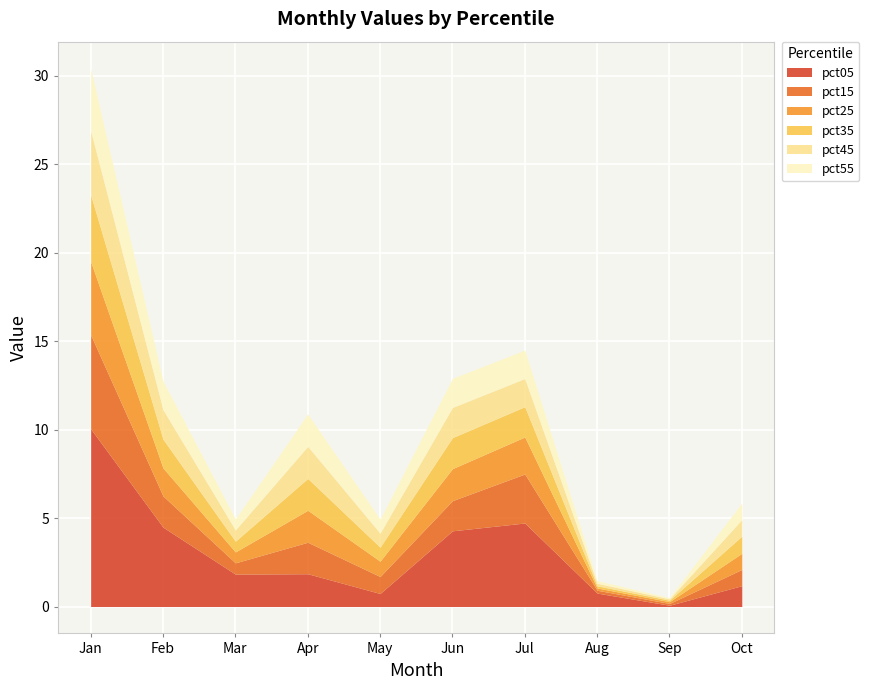

At which label is pct05 closest to 5?

Jul